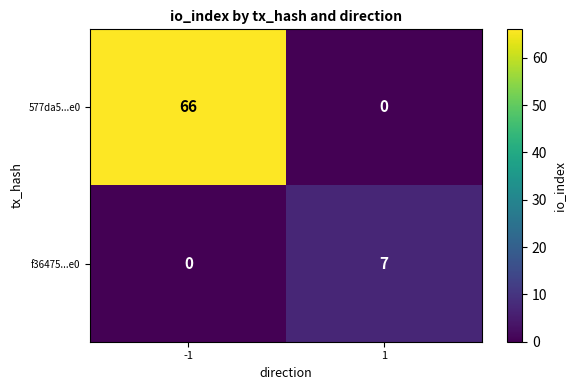

Reading right to left, what are all the values shown in this chart?

577da5...e0: 1=0	-1=66
f36475...e0: 1=7	-1=0